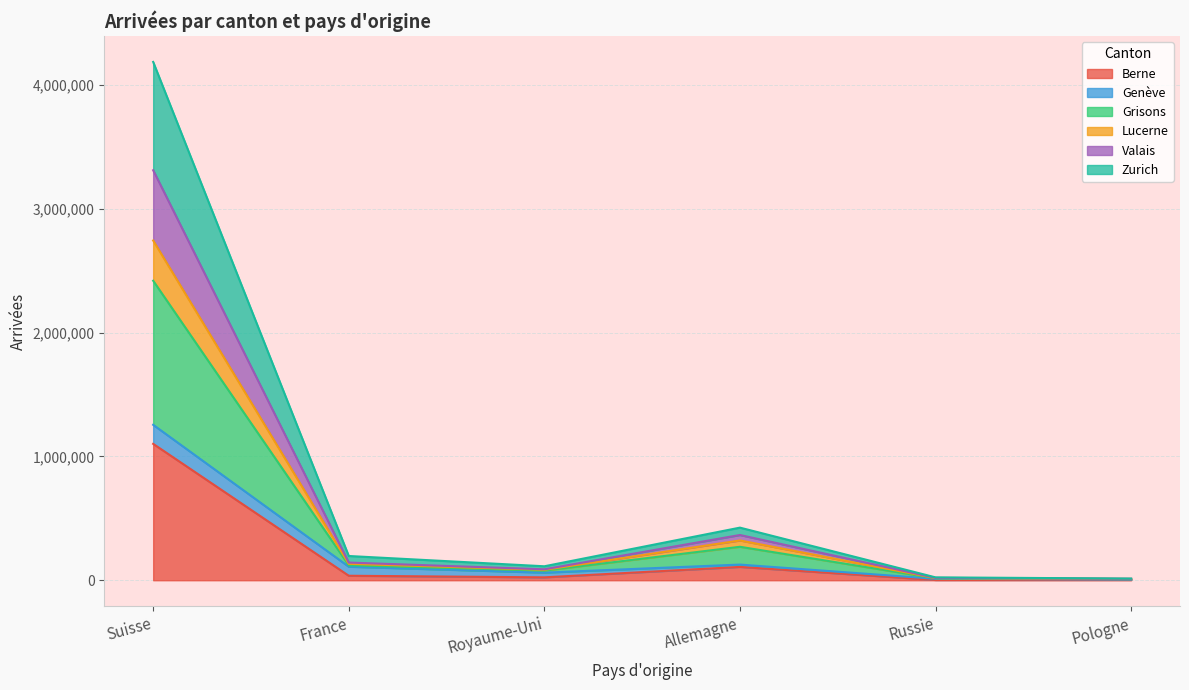

What is the highest value of the Berne series?

1101825